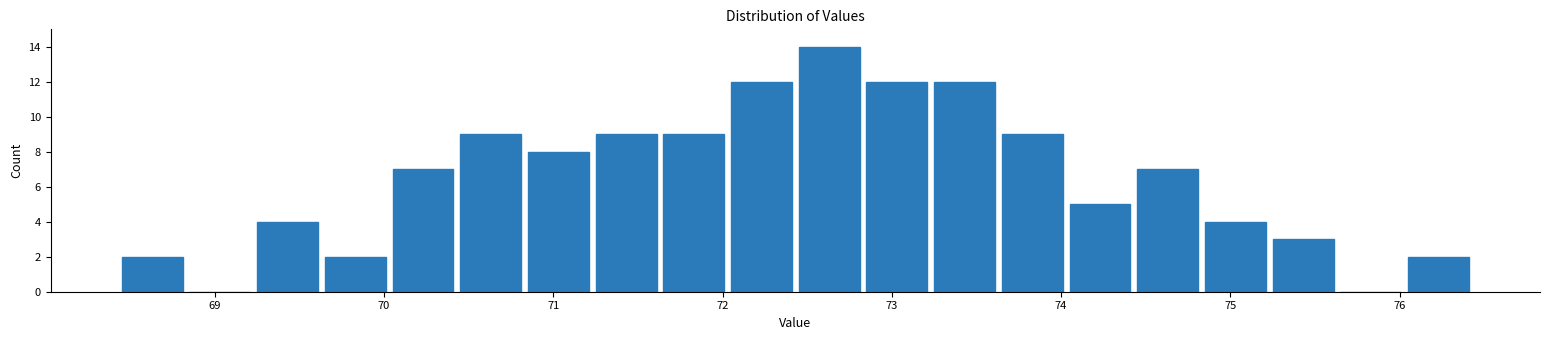

Reading left to right, transcribe this chart: for each bar, give the range it covers on the x-axis and its height. Neither the bar edges nor the heights are printed on the chart, so give them approximately, as read against the axes.

68.43 to 68.83: 2
68.83 to 69.23: 0
69.23 to 69.63: 4
69.63 to 70.03: 2
70.03 to 70.43: 7
70.43 to 70.83: 9
70.83 to 71.23: 8
71.23 to 71.63: 9
71.63 to 72.03: 9
72.03 to 72.43: 12
72.43 to 72.83: 14
72.83 to 73.23: 12
73.23 to 73.63: 12
73.63 to 74.03: 9
74.03 to 74.43: 5
74.43 to 74.83: 7
74.83 to 75.23: 4
75.23 to 75.63: 3
75.63 to 76.03: 0
76.03 to 76.43: 2